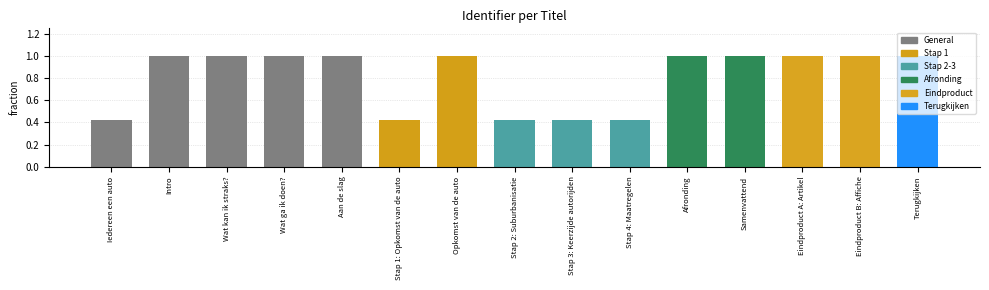

What is the maximum value shown in the chart?

1.0